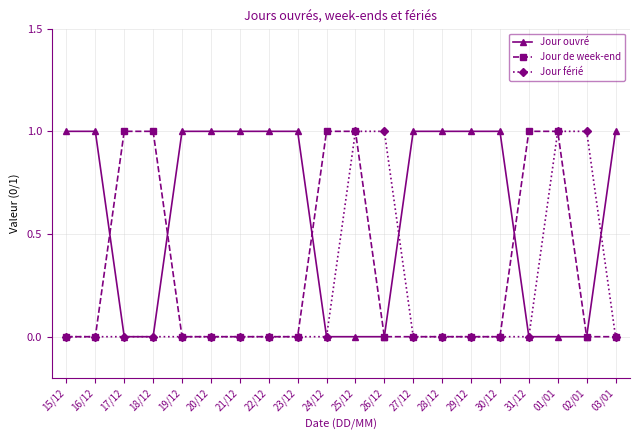

True or false: Jour férié has a value of 1 at 02/01.

True